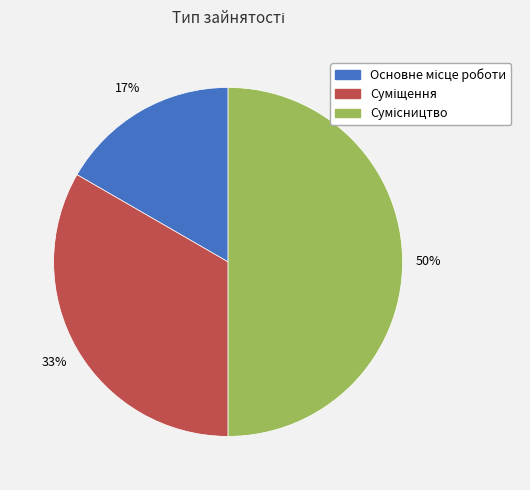

To the nearest percent, what is the average slice percentage?

33%